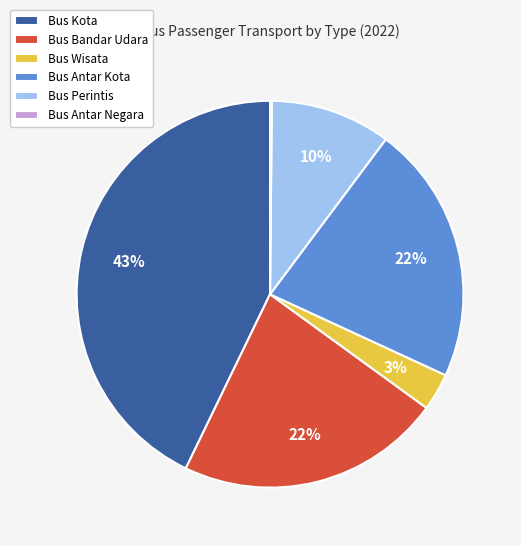

Is Bus Wisata the majority of the pie?

No